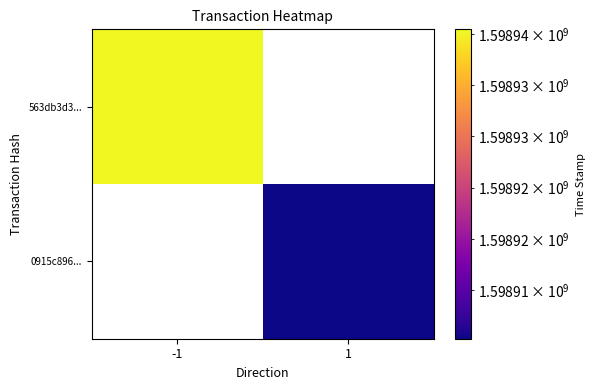

Which series has the widest spread of values?

563db3d3...